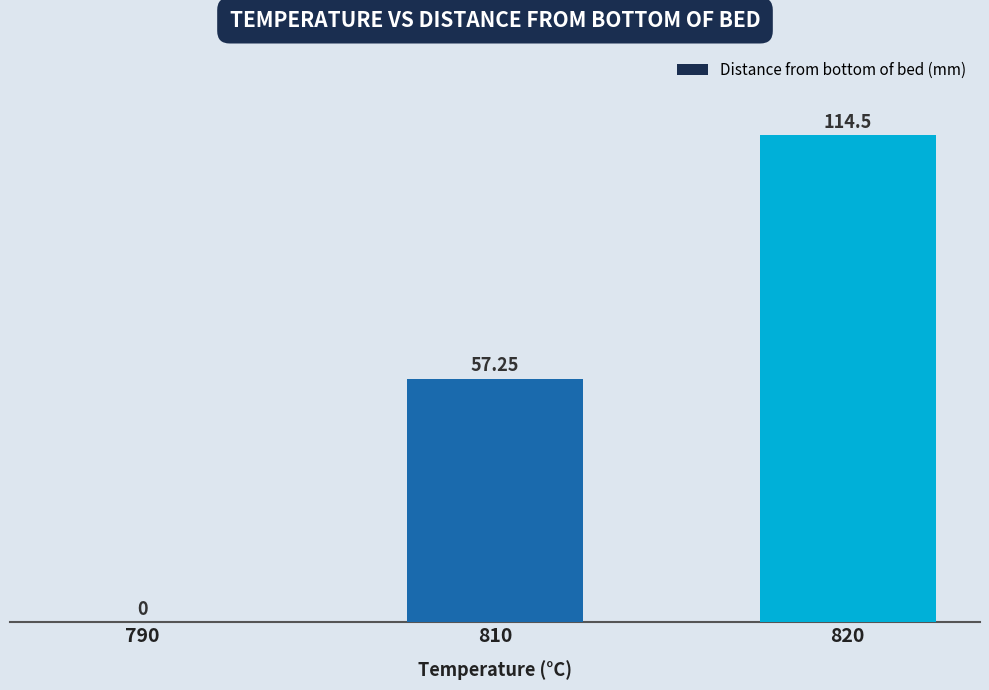

The value at 820 is 114.5. True or false?

True